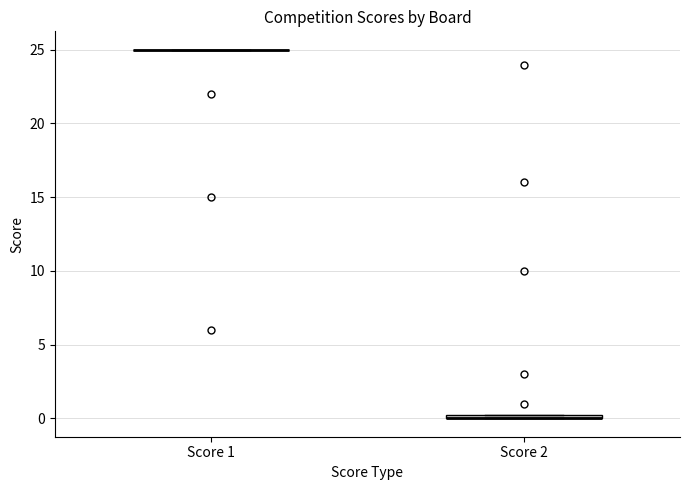

Where is the upper edge of the box for Score 2 on the y-axis? The values are not printed on the chart, so give them approximately, as read against the axis.

0.5